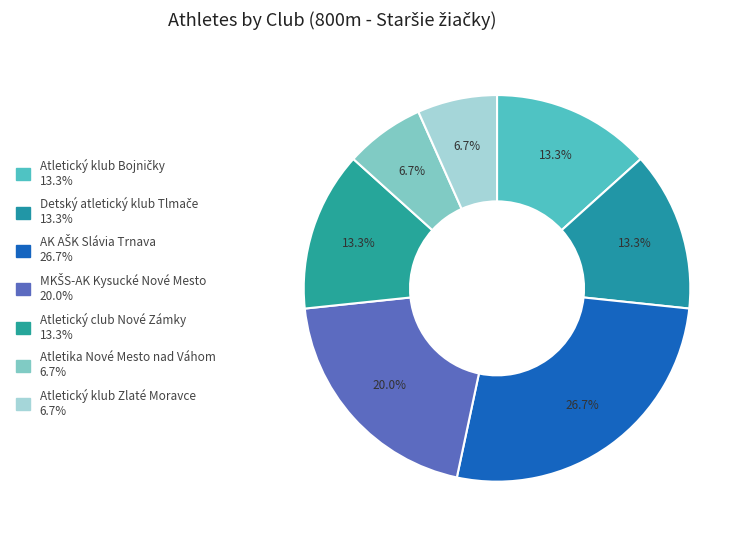

The Atletický club Nové Zámky slice represents 27% of the pie. True or false?

False